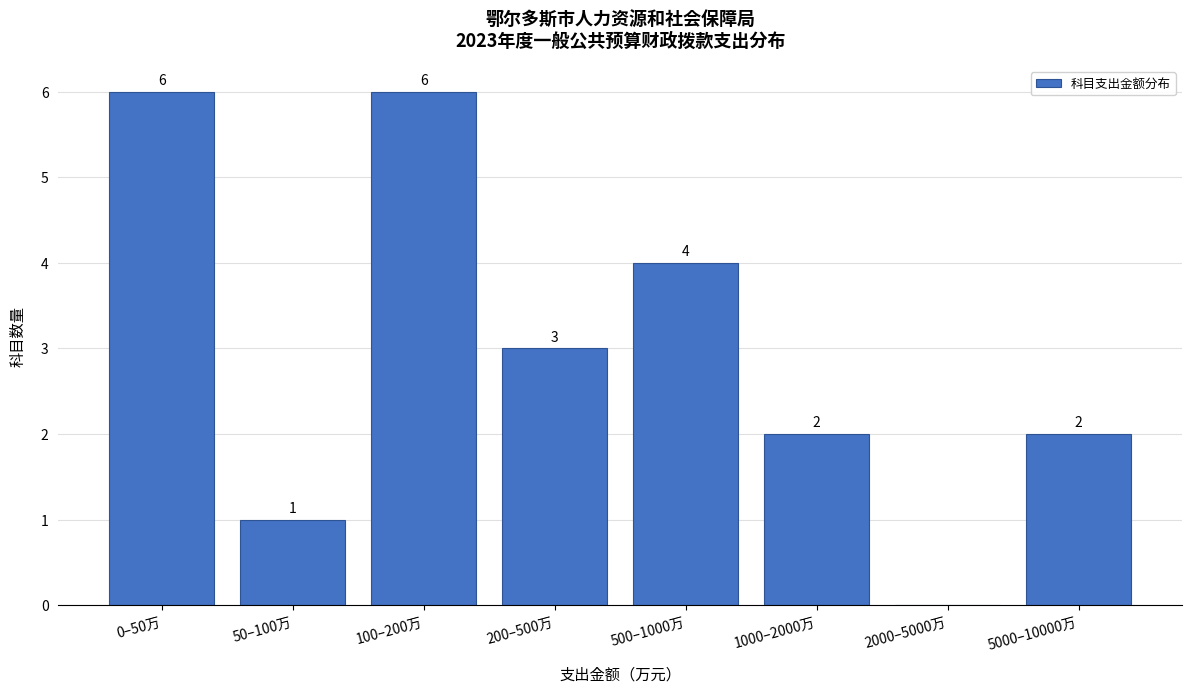

Reading right to left, list all the values displayed in this chart.

5000–10000万=2	2000–5000万=0	1000–2000万=2	500–1000万=4	200–500万=3	100–200万=6	50–100万=1	0–50万=6